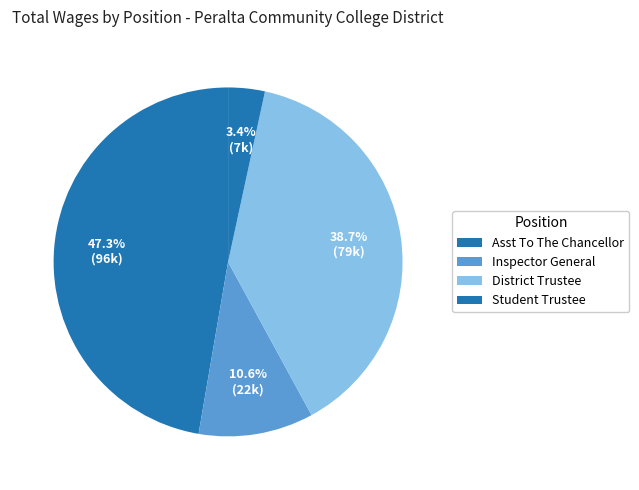

How many segments does this pie chart have?

4